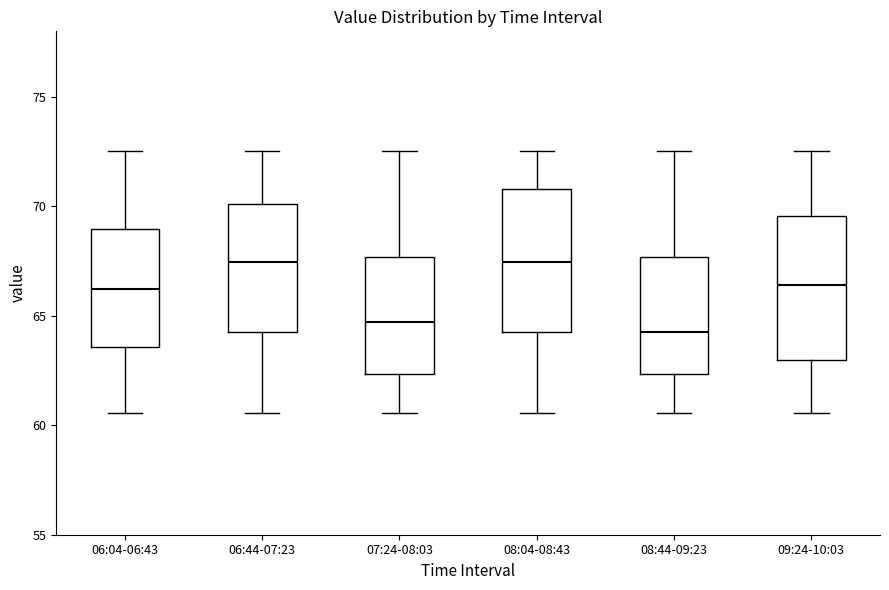

Where does the lower whisker of the box for 06:04-06:43 end on the y-axis? The values are not printed on the chart, so give them approximately, as read against the axis.

60.5